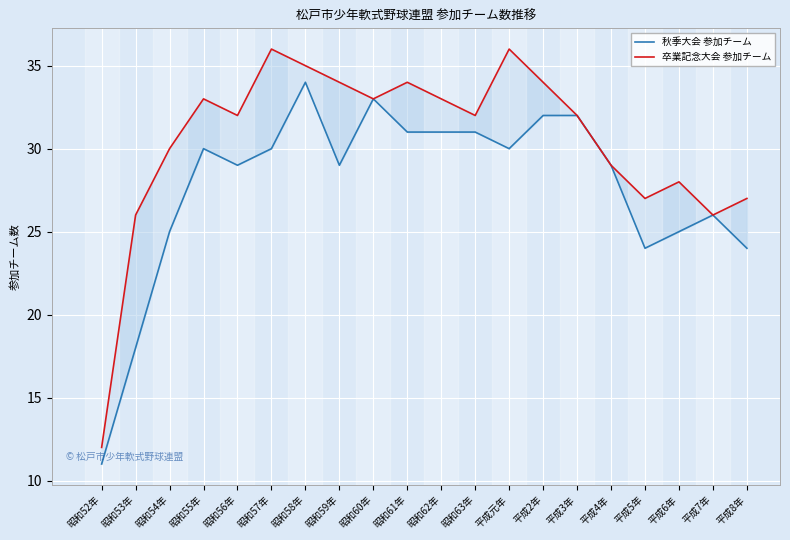

What is the difference between the 卒業記念大会 参加チーム values at 平成元年 and 昭和63年?

4